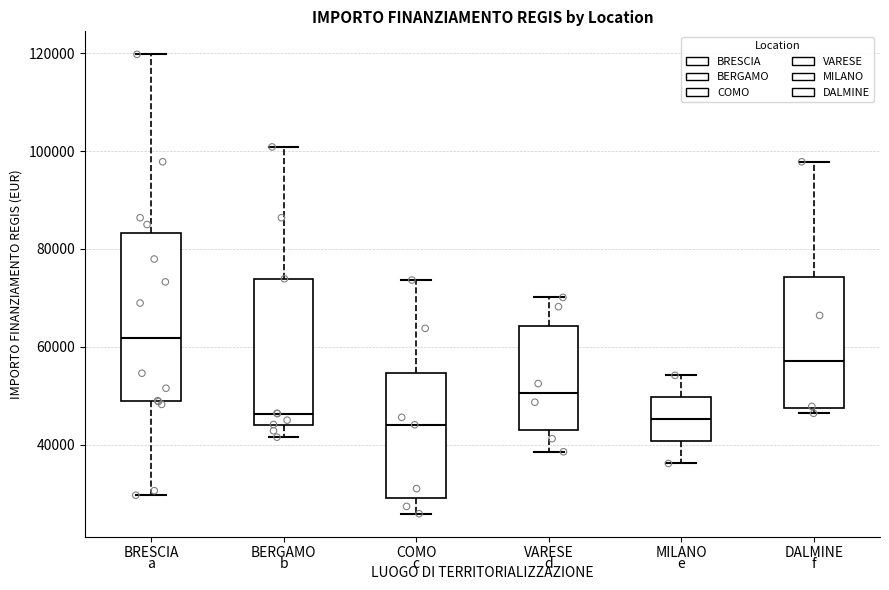

Which box is the tallest, from its lower edge to its upper edge?

BRESCIA